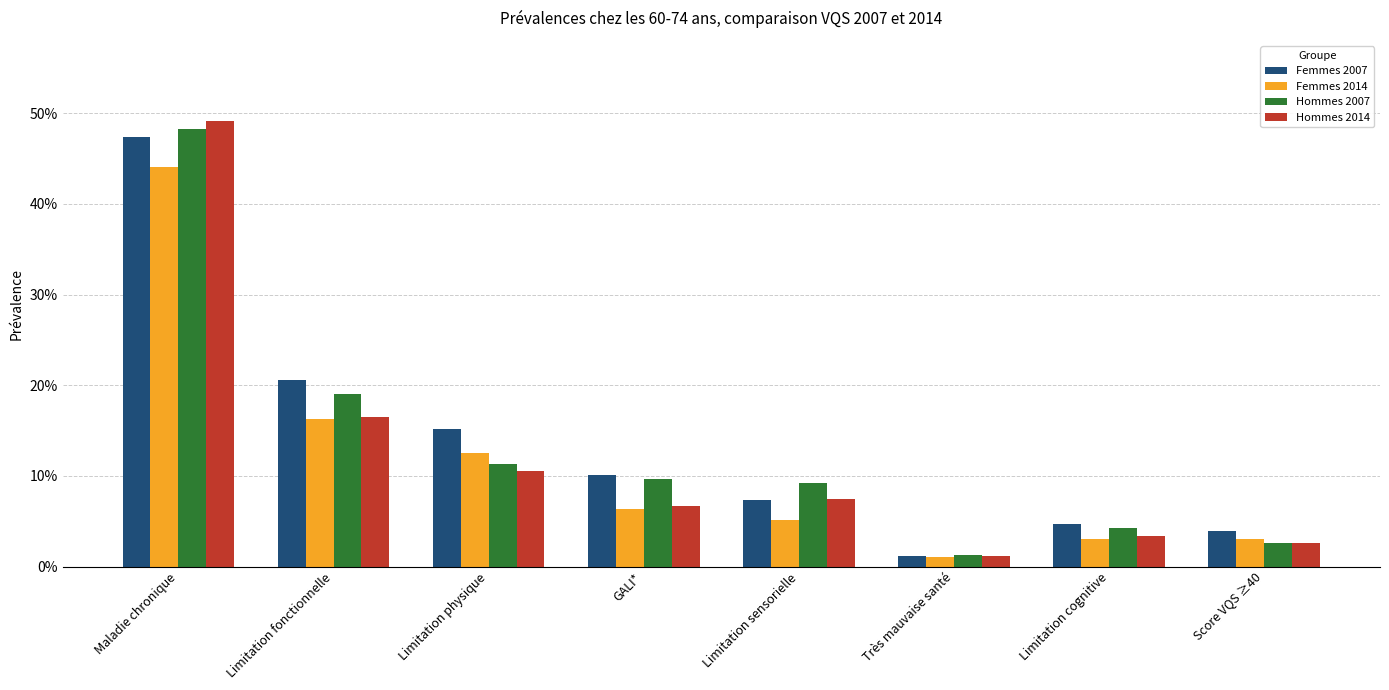

What is the greatest value displayed?

0.5